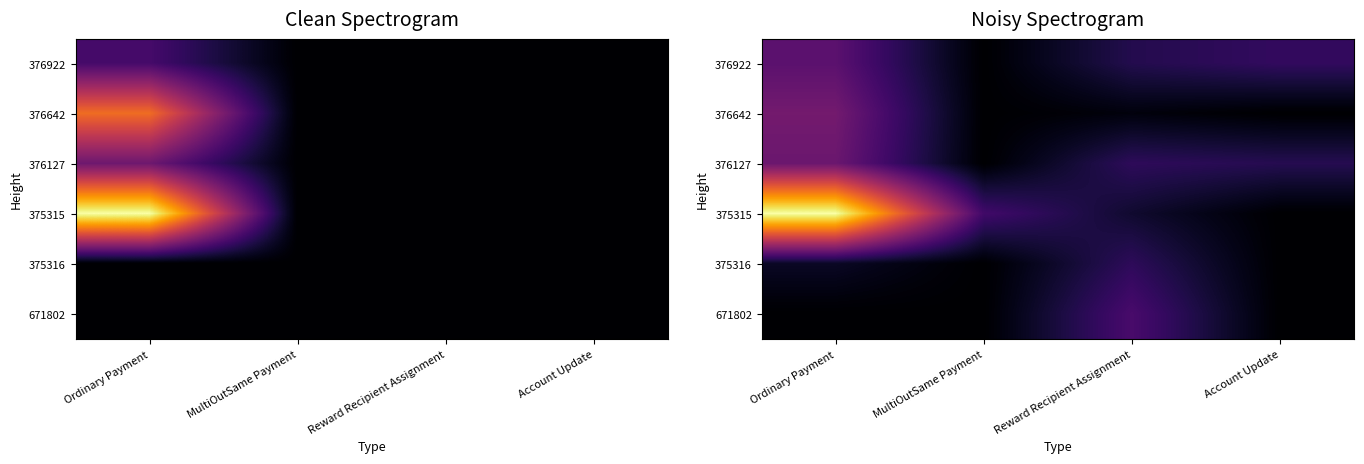

Where is 671802 nearest to the value 0?

Ordinary Payment